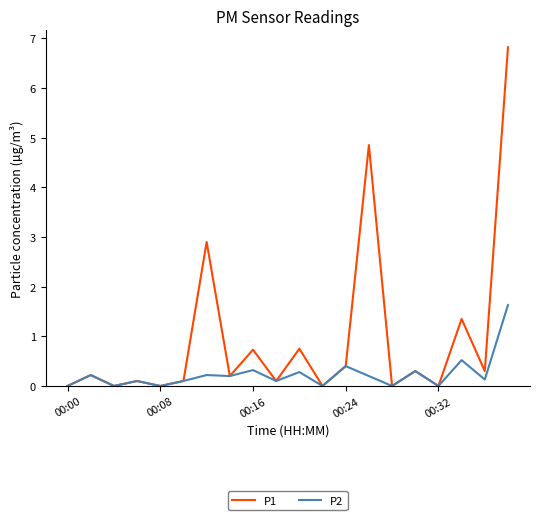

Which series has the largest range (max minus min)?

P1